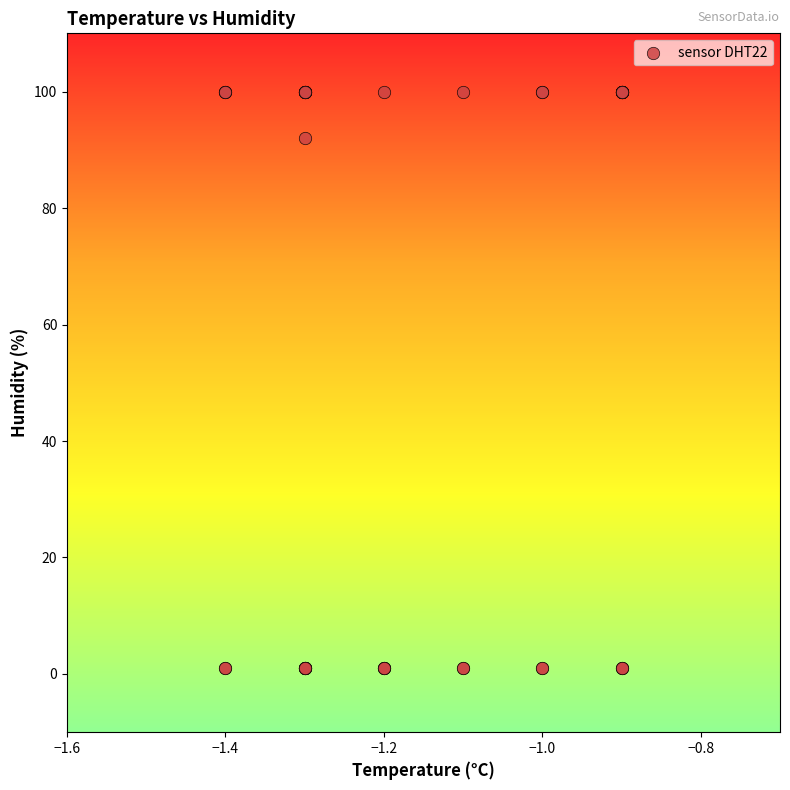

What Y value in the scatter plot is closest to 50?

92.0